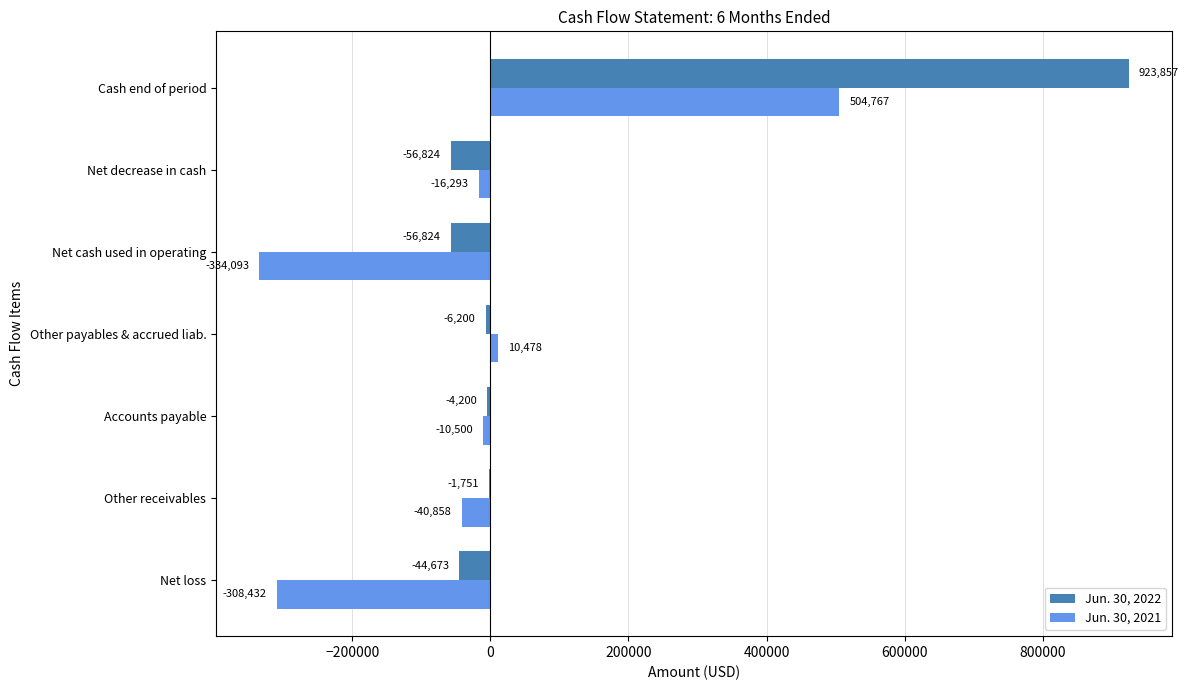

At which category does the chart reach its peak across all series?

Cash end of period